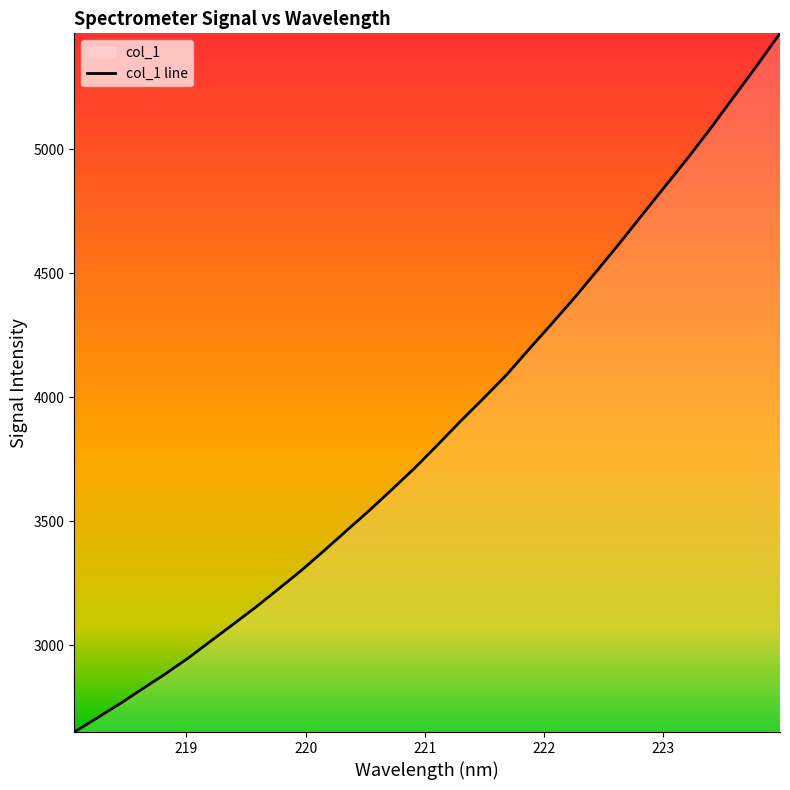

Which category has the highest value across all series?

223.9802